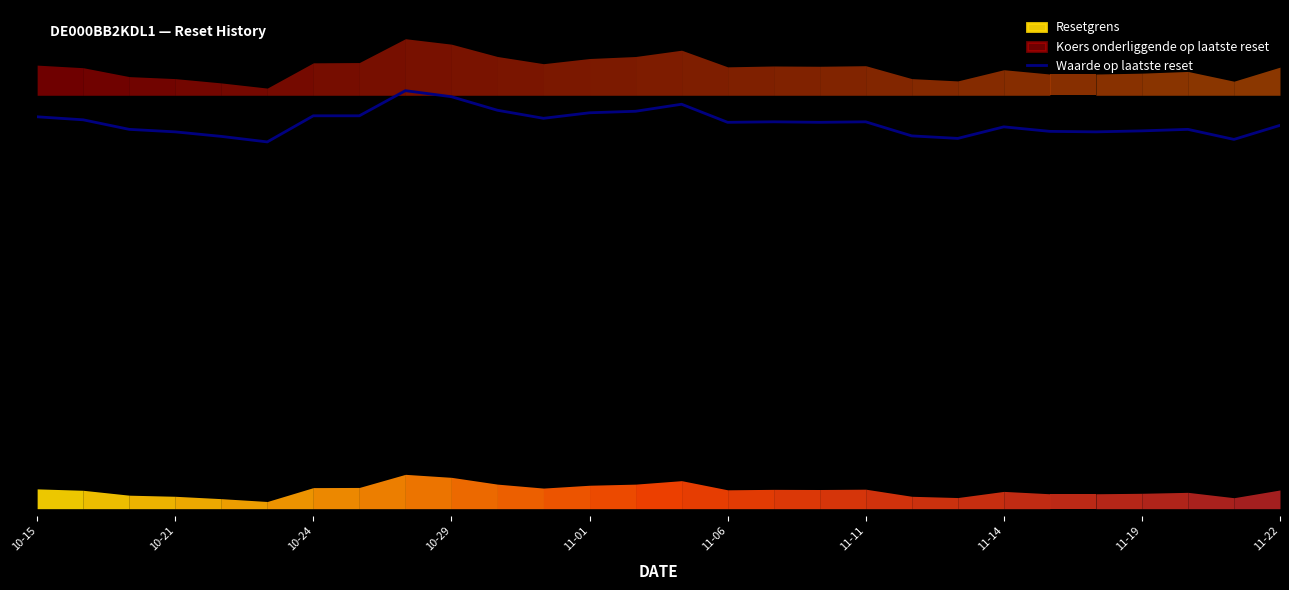

How many interior local peaks (higher than both neighbors) does the data have?

6